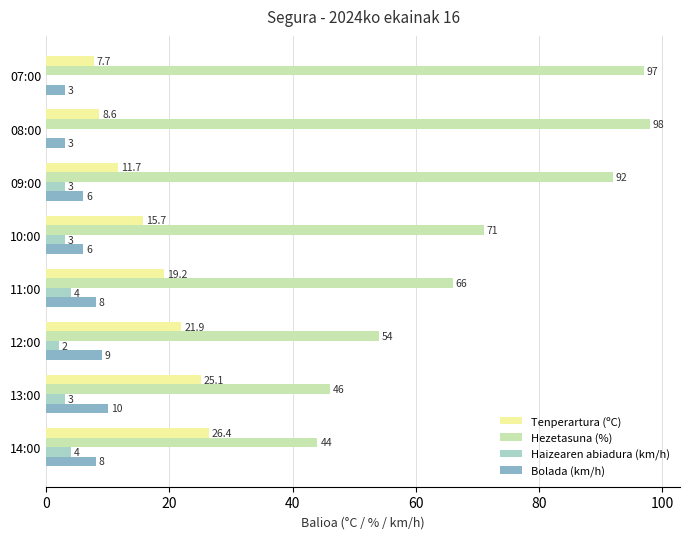

At which category is the sum across all series the highest?

09:00